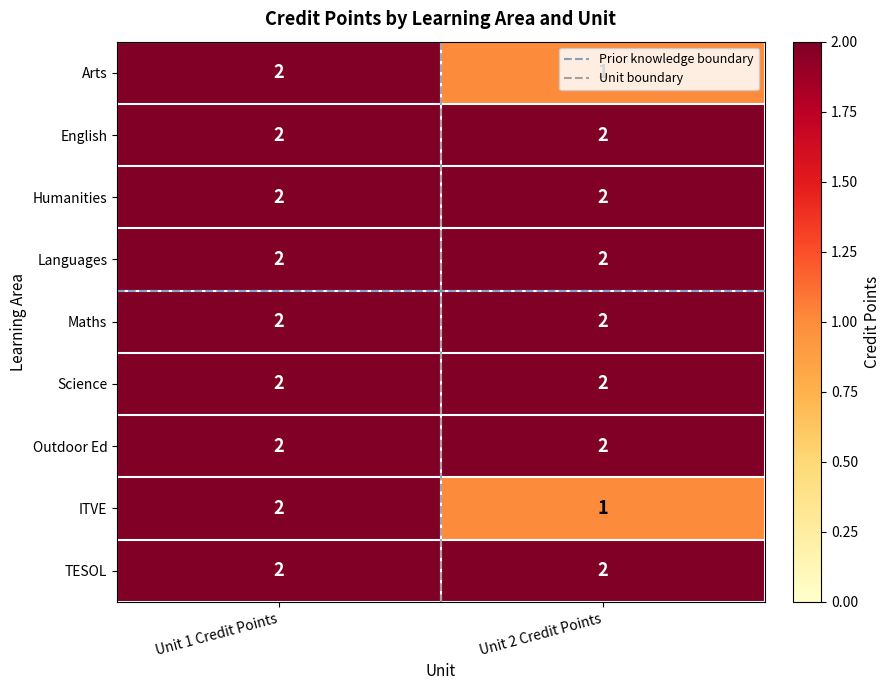

True or false: TESOL has a value of 1 at Unit 1 Credit Points.

False